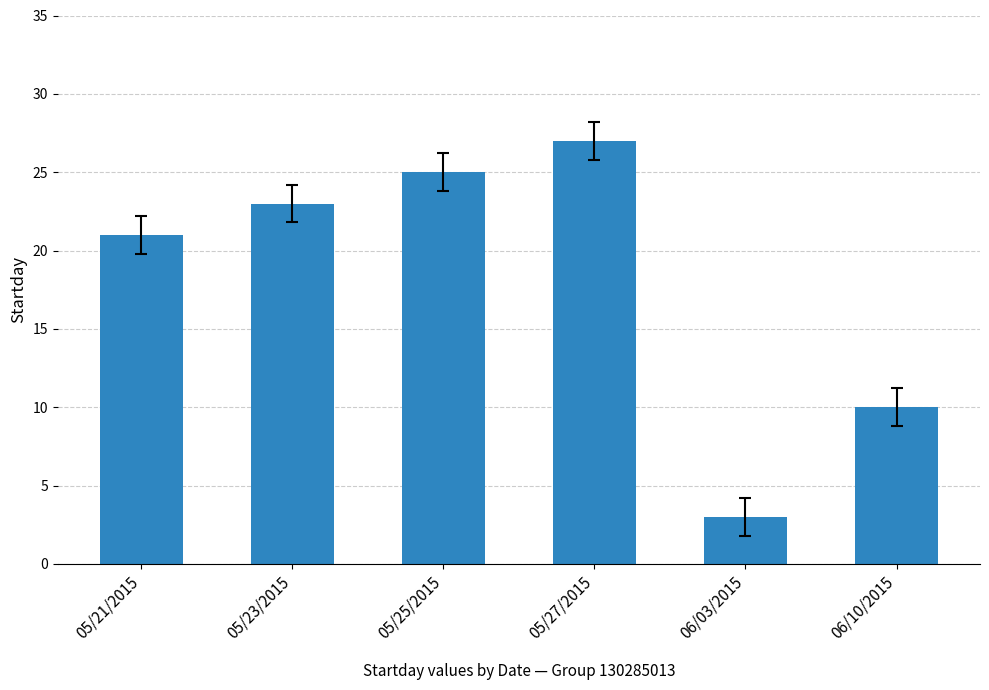

Approximately how many times larger is the value at 05/27/2015 compared to 05/23/2015?

1.2